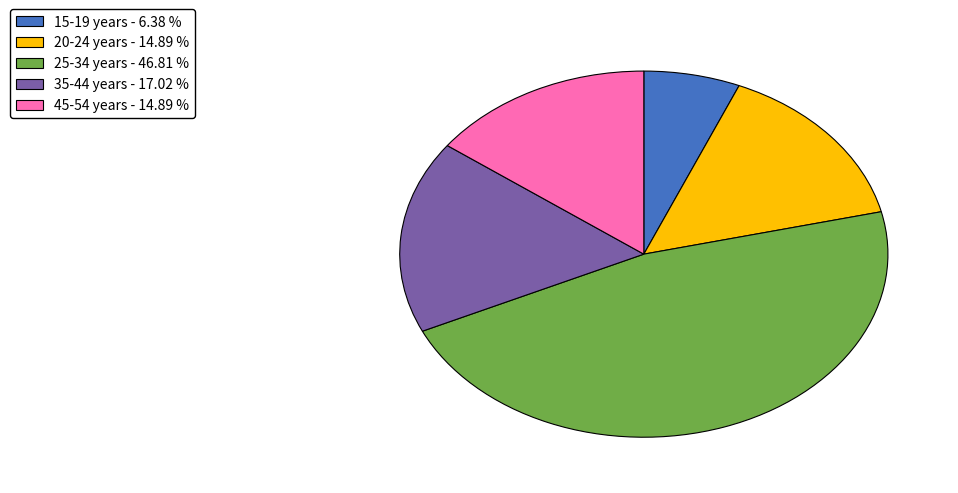

Is there a majority slice in this chart?

No